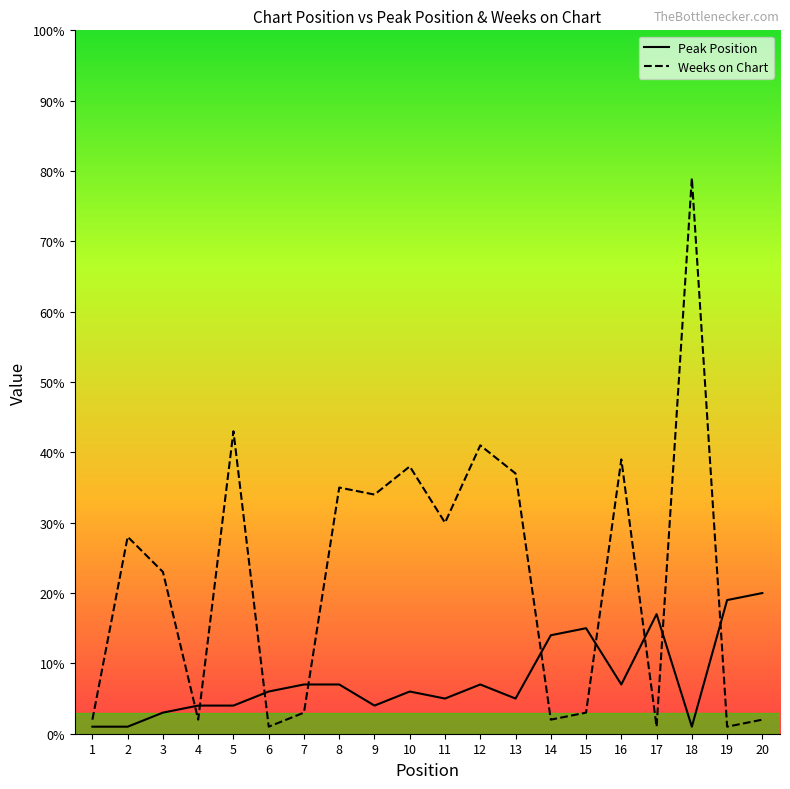

Between 11 and 18, which series saw the biggest shift?

Weeks on Chart